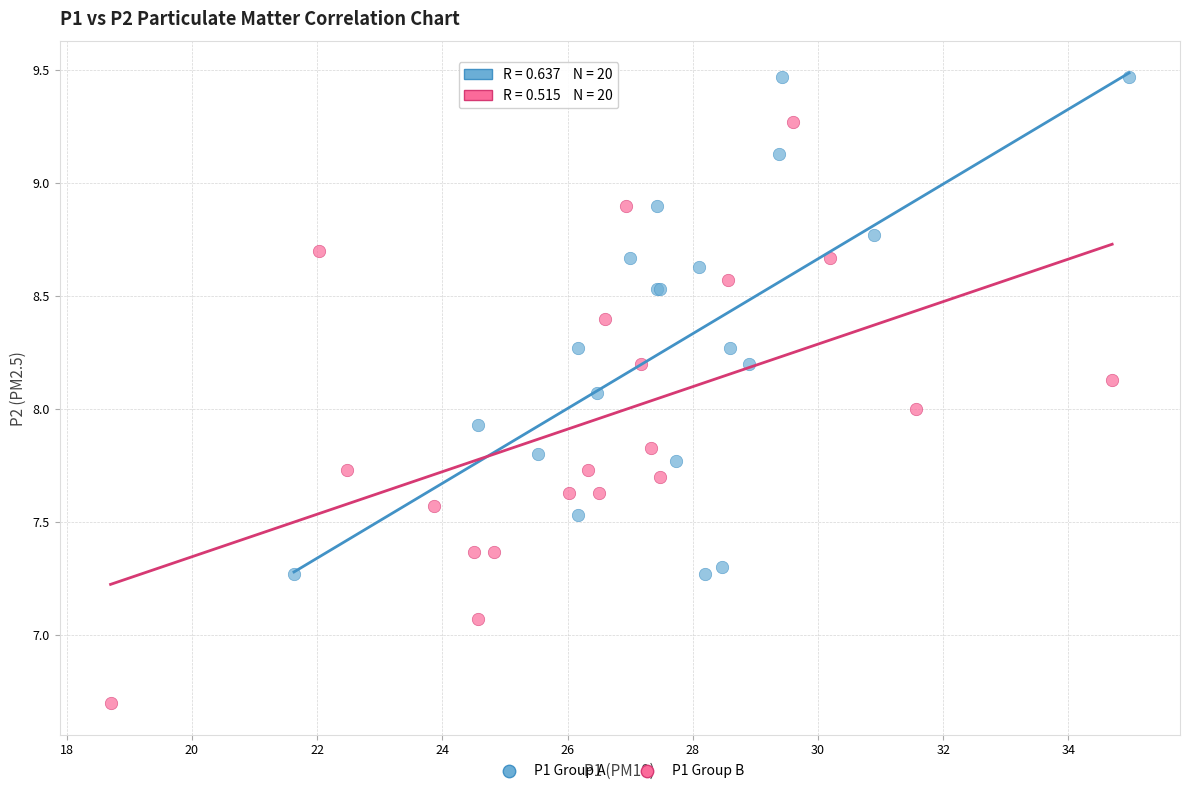

Which series has the widest spread of Y values?

P1 Group B